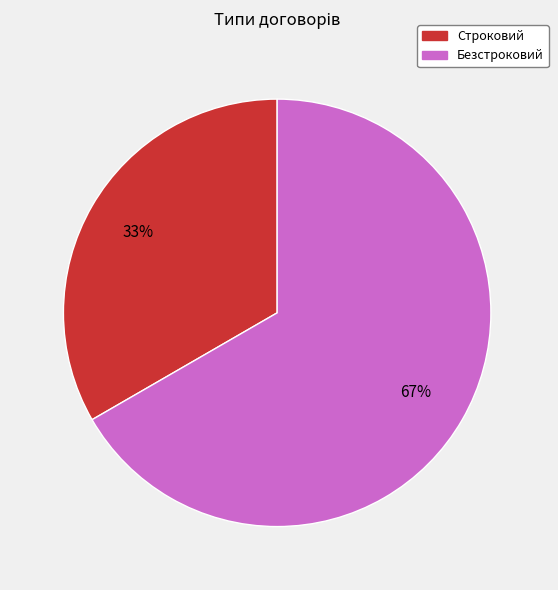

To the nearest percent, what is the combined percentage of Строковий and Безстроковий?

100%